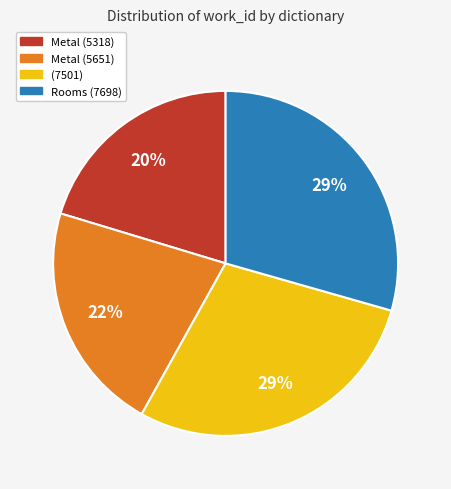

To the nearest percent, what is the average slice percentage?

25%